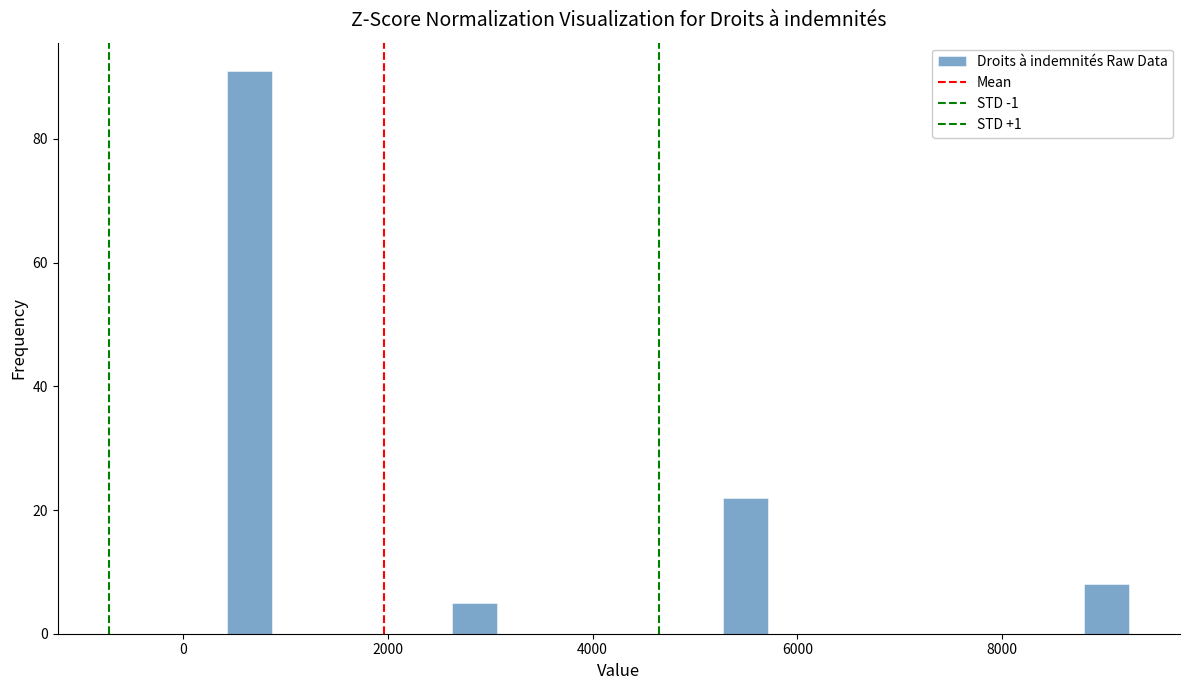

Around what value on the x-axis is the tallest bar? Give the approximate position of its centre, as read against the axis.

600